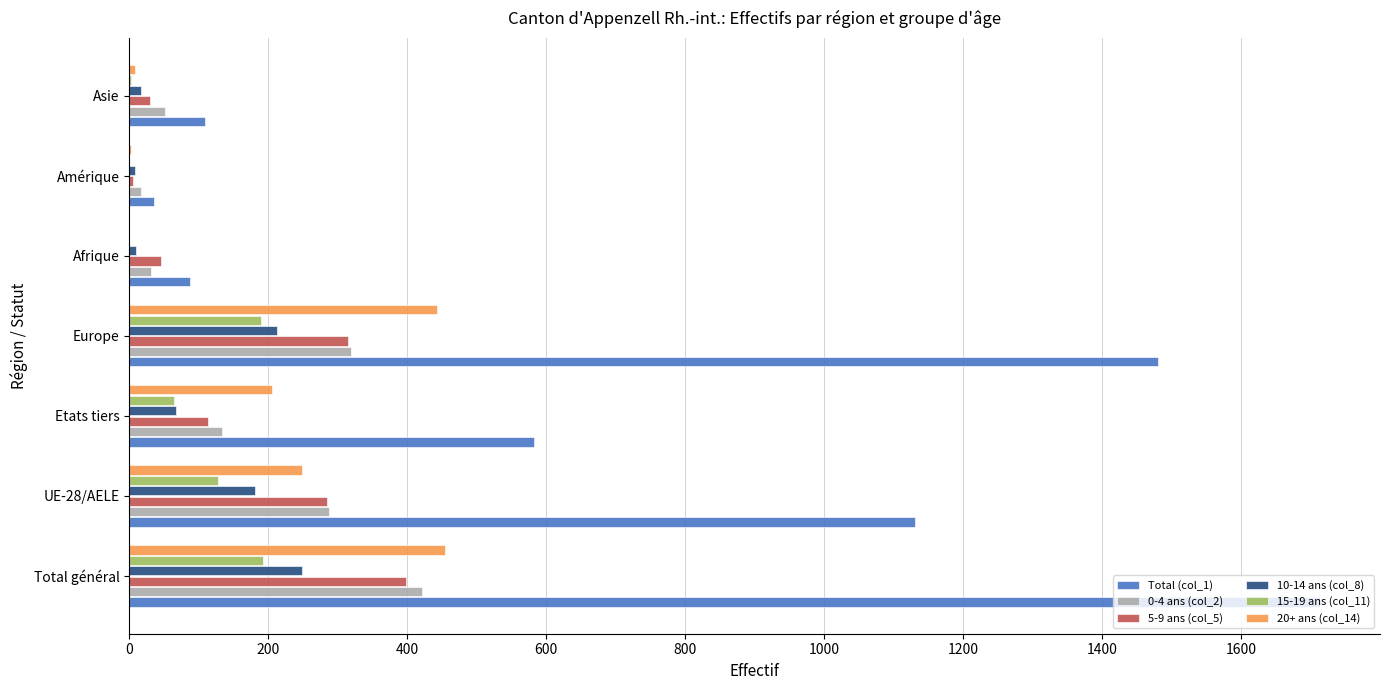

What is the sum of all Total (col_1) values?

5139